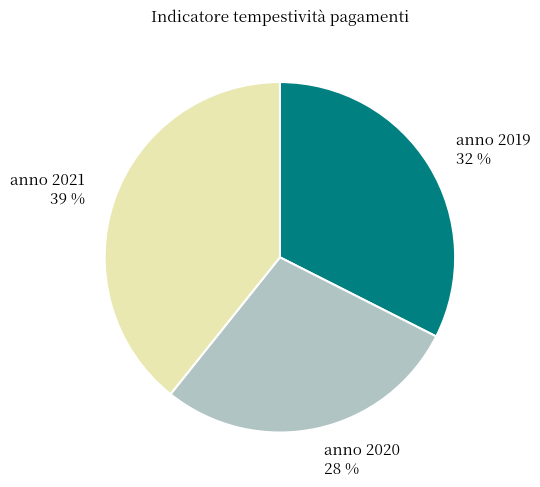

The anno 2021 slice represents 45% of the pie. True or false?

False